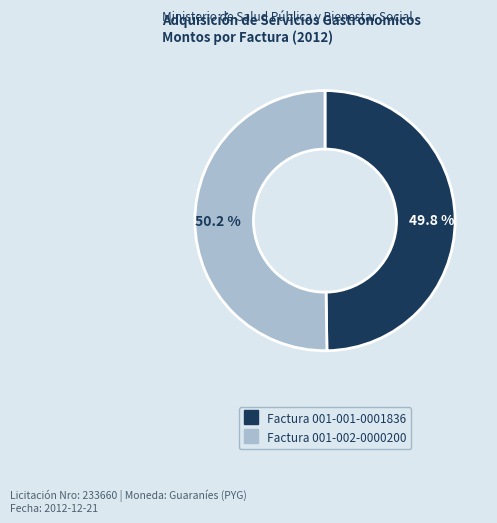

The Factura 001-001-0001836 slice represents 45% of the pie. True or false?

False